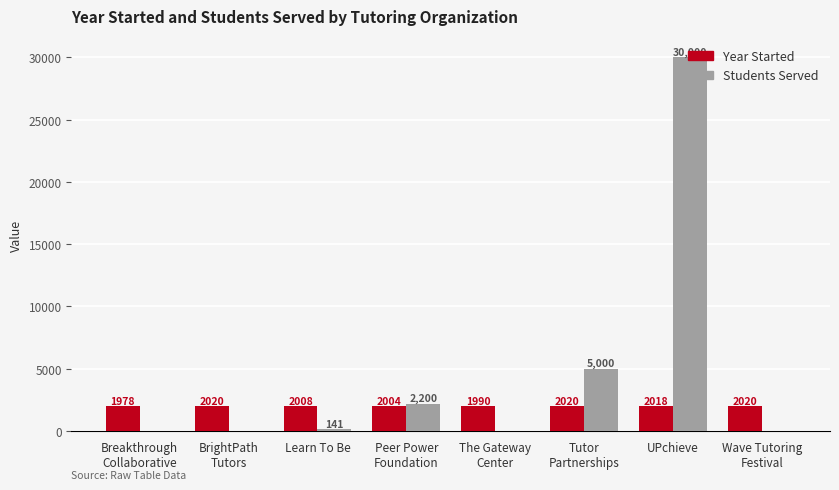

Which category has the highest value across all series?

UPchieve